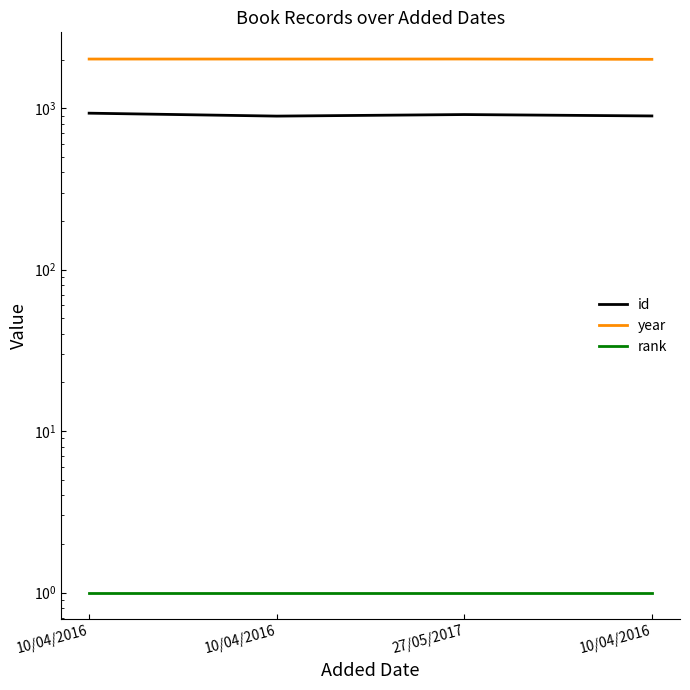

What are all the series names shown in the legend?

id, year, rank